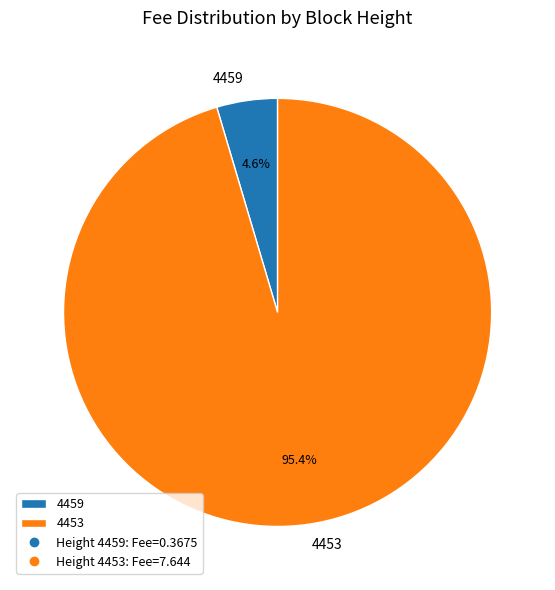

Which category has the biggest portion of the pie?

4453